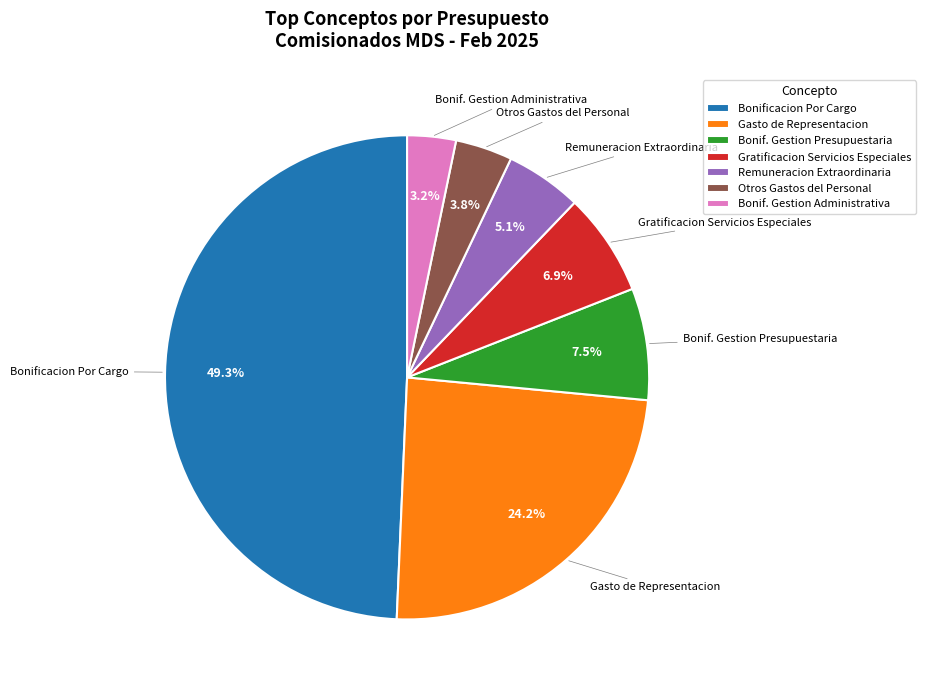

What is the largest slice in the pie chart?

Bonificacion Por Cargo